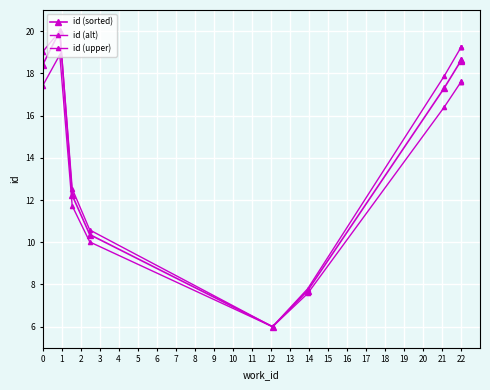

What is the minimum value shown in the chart?

6.0